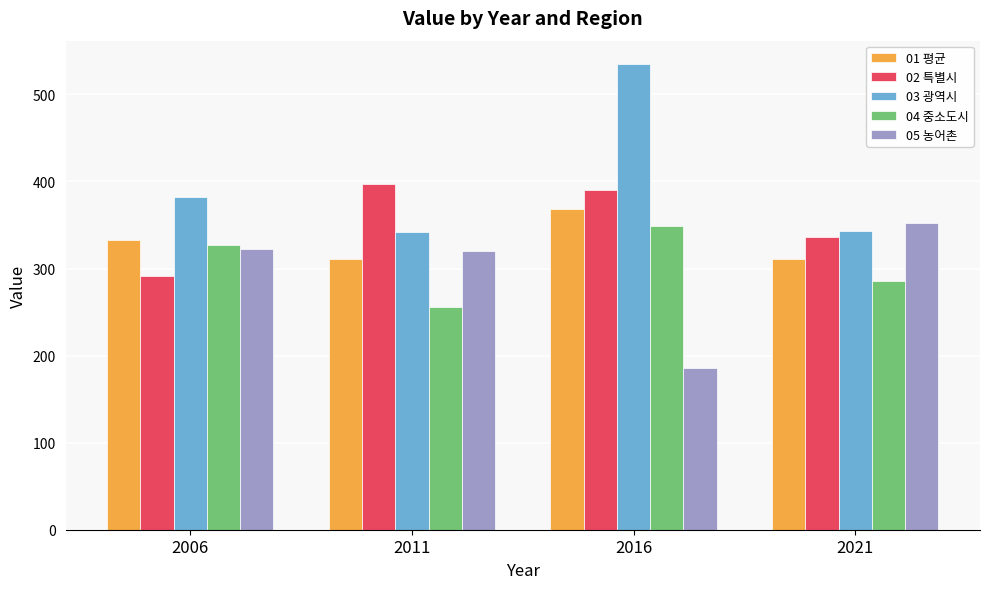

What is the value of the 03 광역시 bar at the 2nd from the left?

342.1